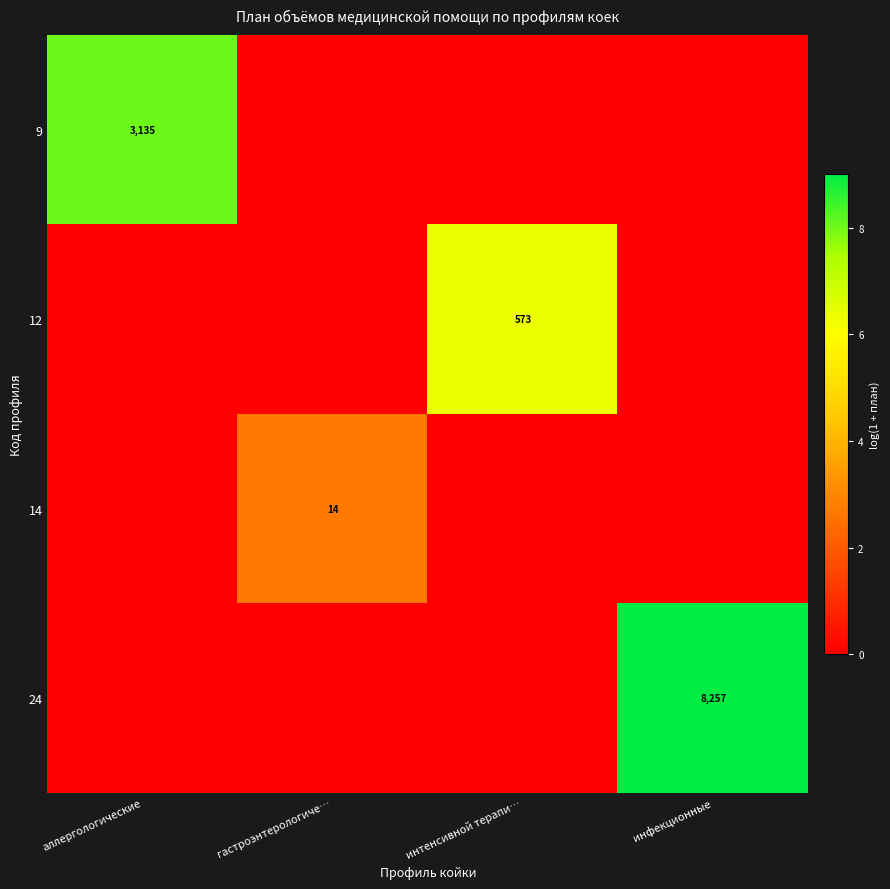

Count the number of data series in this chart.

4